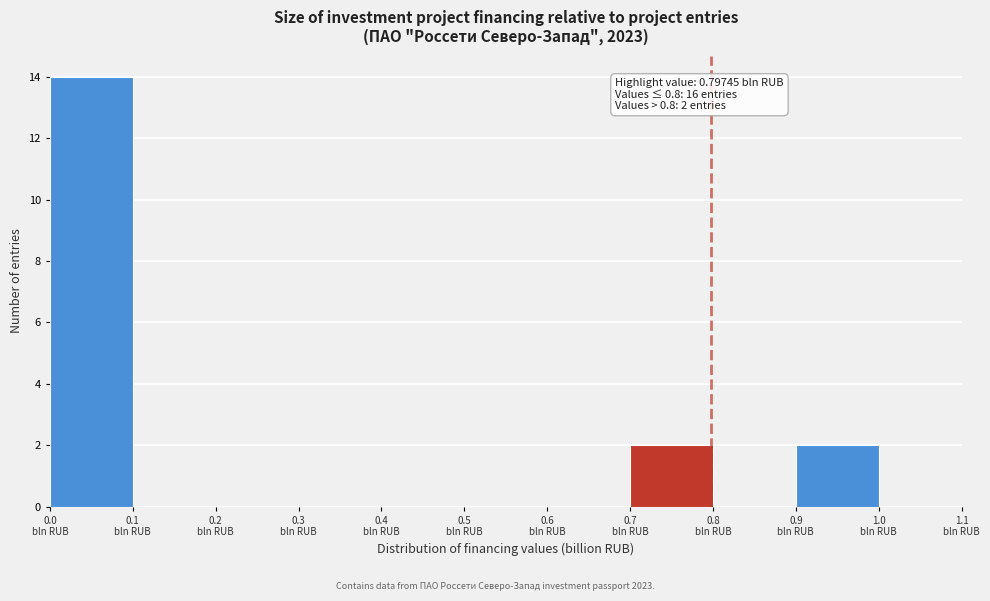

Over which range of the x-axis is the bar tallest?

0.0 to 0.1